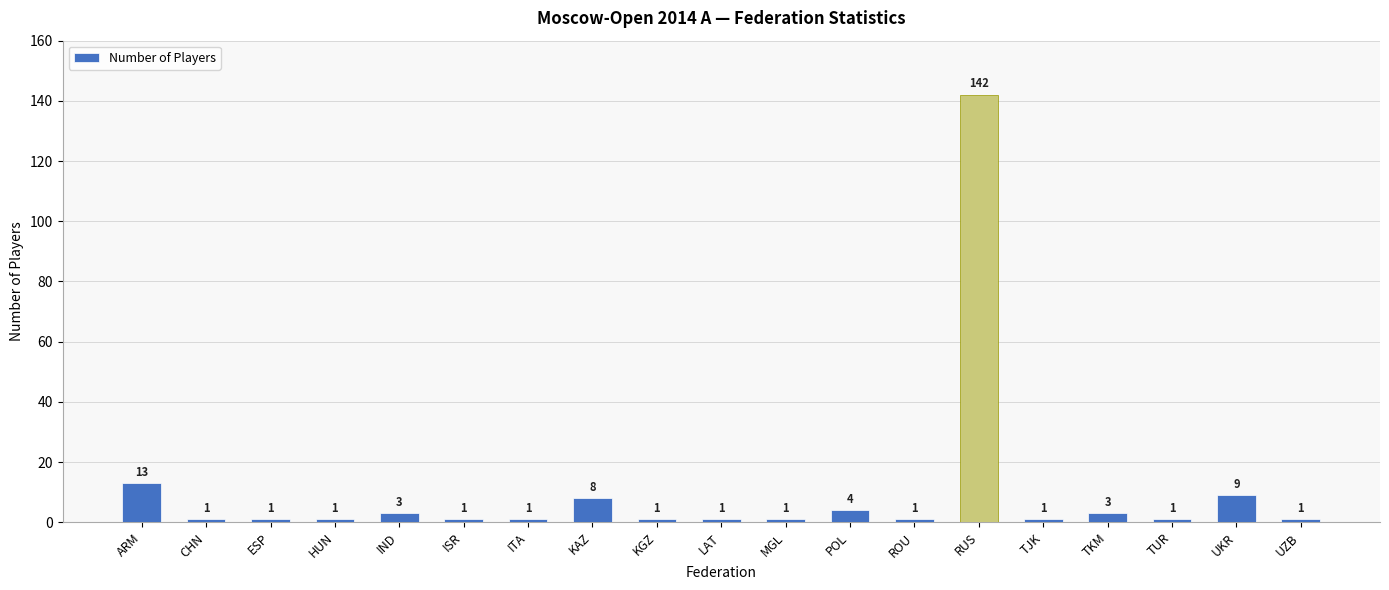

What is the change in value from TJK to TKM?

+2